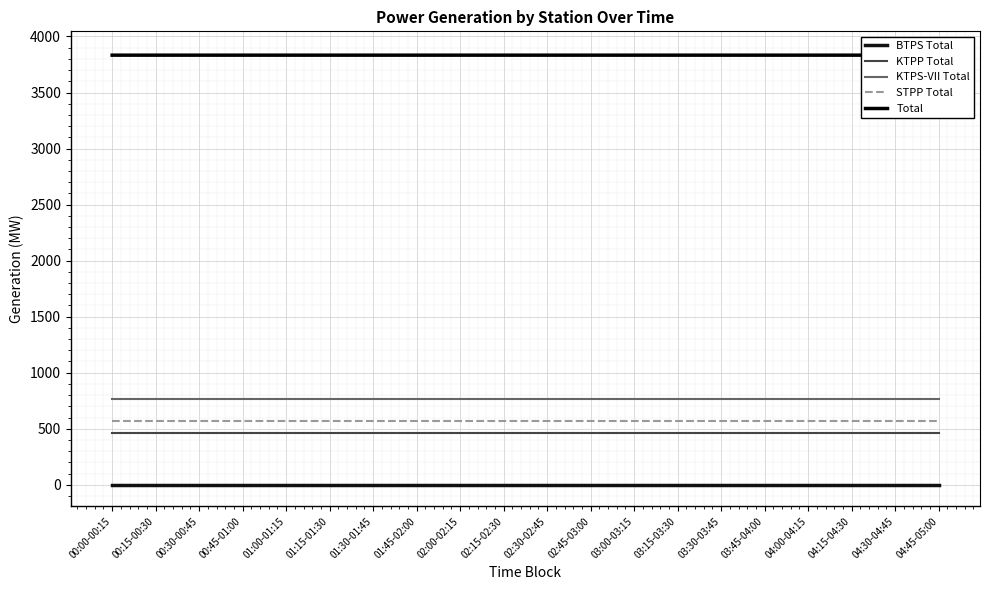

What is the spread (max minus min) of values at 03:45-04:00?

3833.3